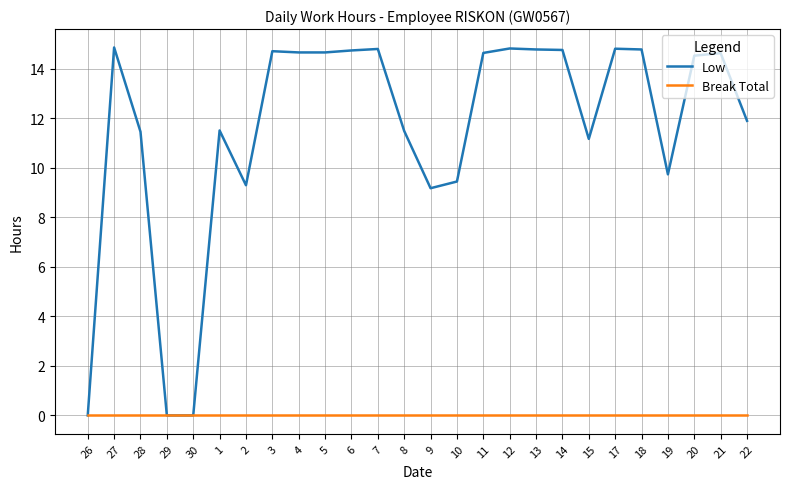

What is the average value of the Low series?

11.6